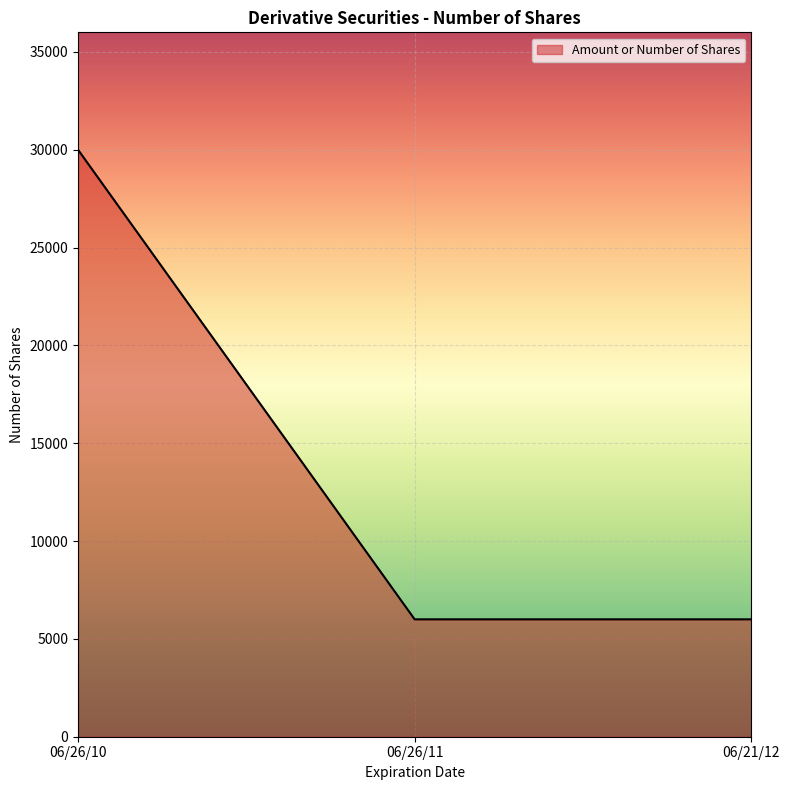

What is the average value?

14000